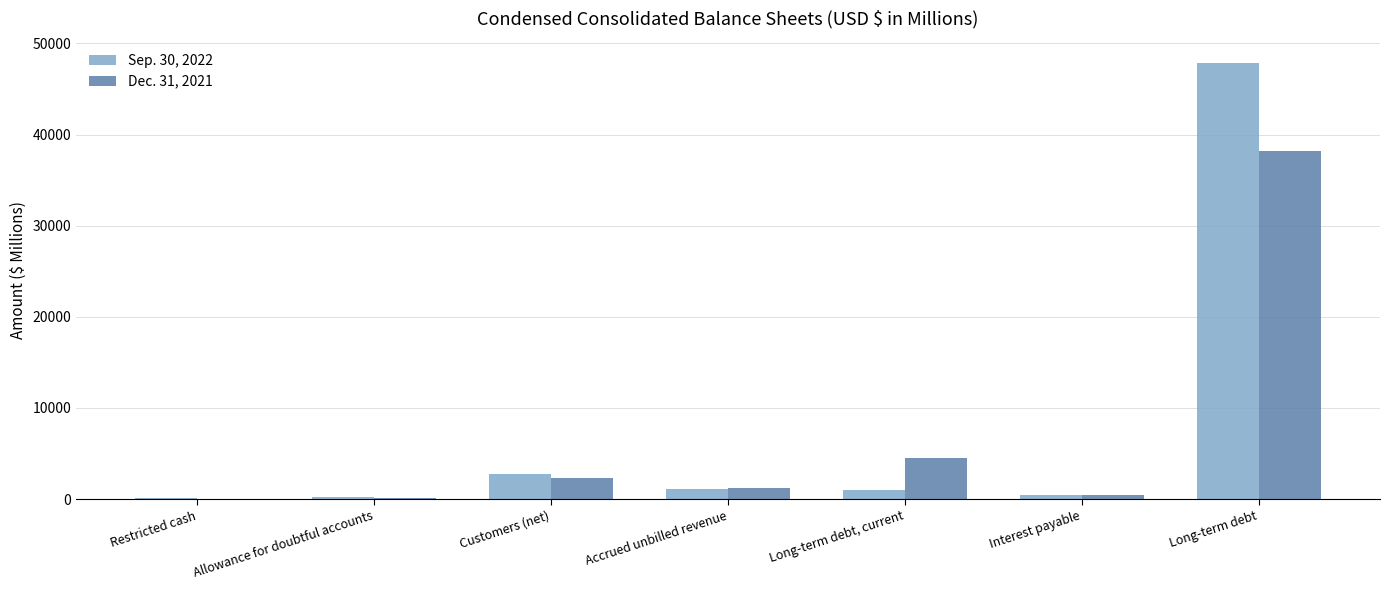

Is the value of Sep. 30, 2022 at Interest payable greater than the value of Dec. 31, 2021 at Customers (net)?

No